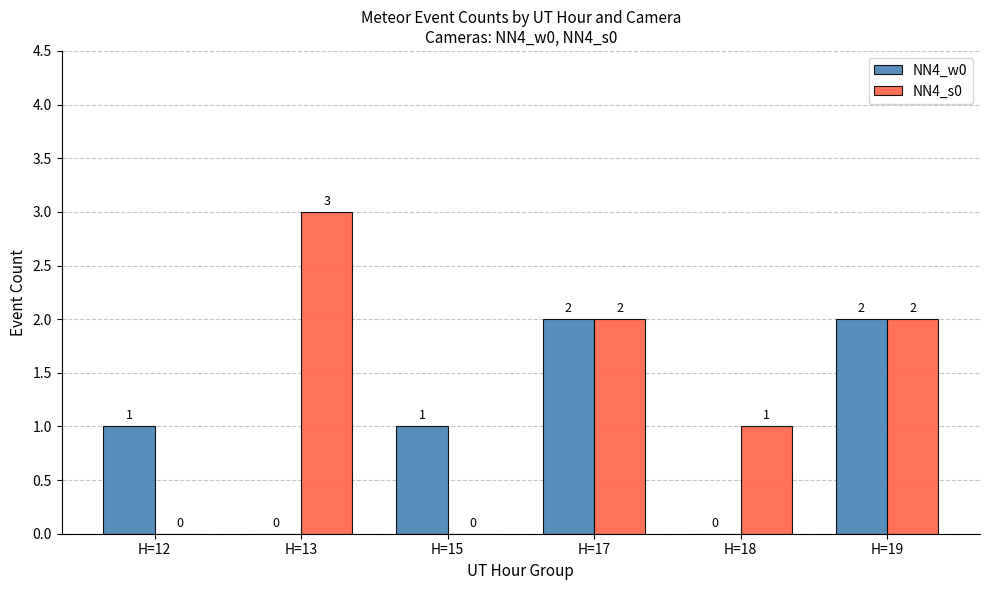

What is the sum of all NN4_s0 values?

8